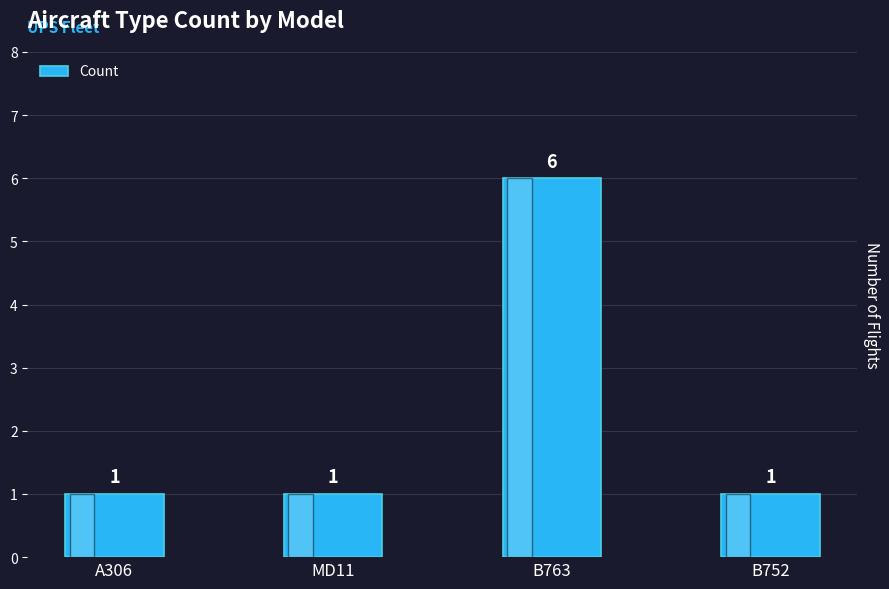

The value at B763 is 10. True or false?

False